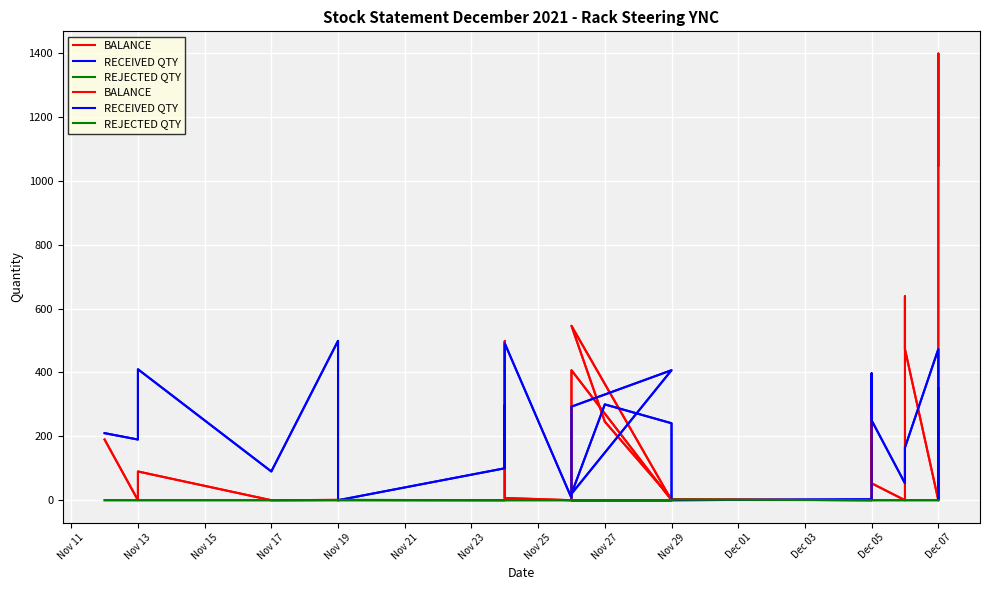

How many interior local peaks does the RECEIVED QTY series have?

8